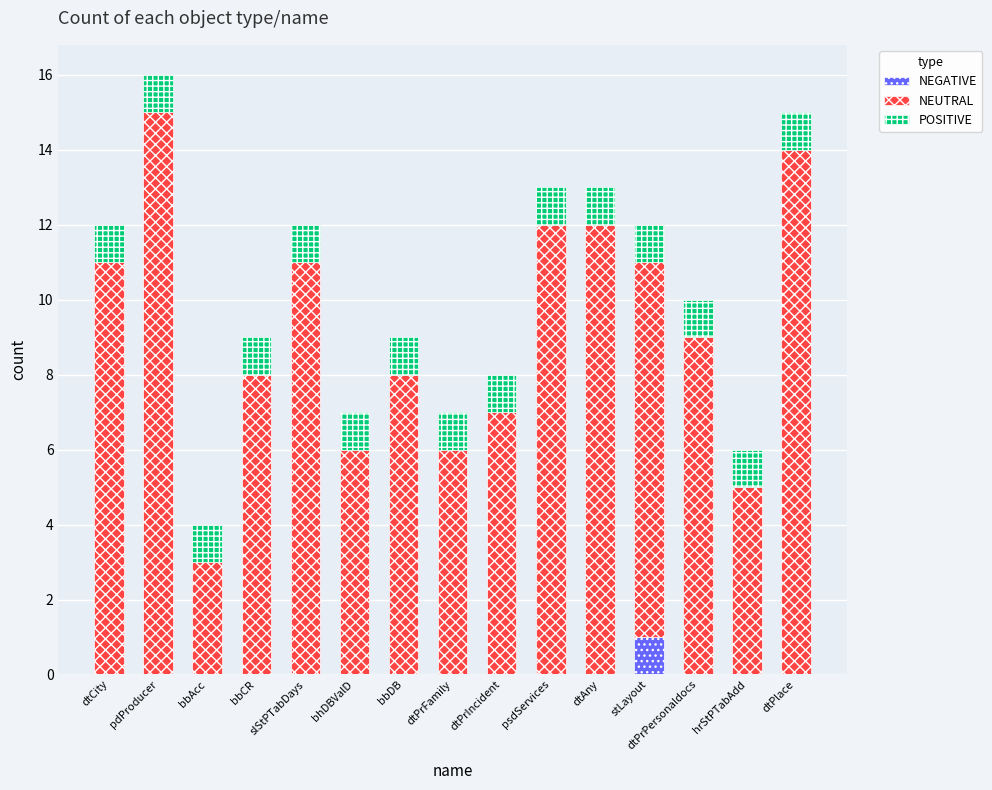

Are the bars grouped side by side (vs. stacked)?

No